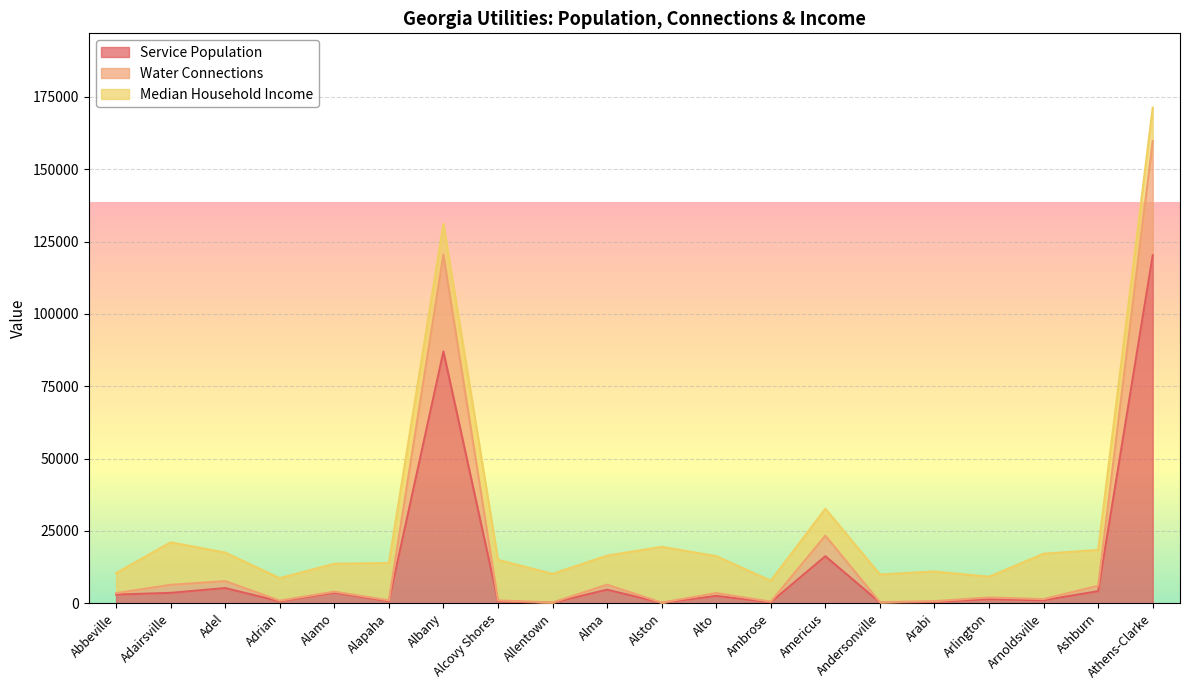

Is the value of Service Population at Adairsville greater than the value of Water Connections at Athens-Clarke?

No